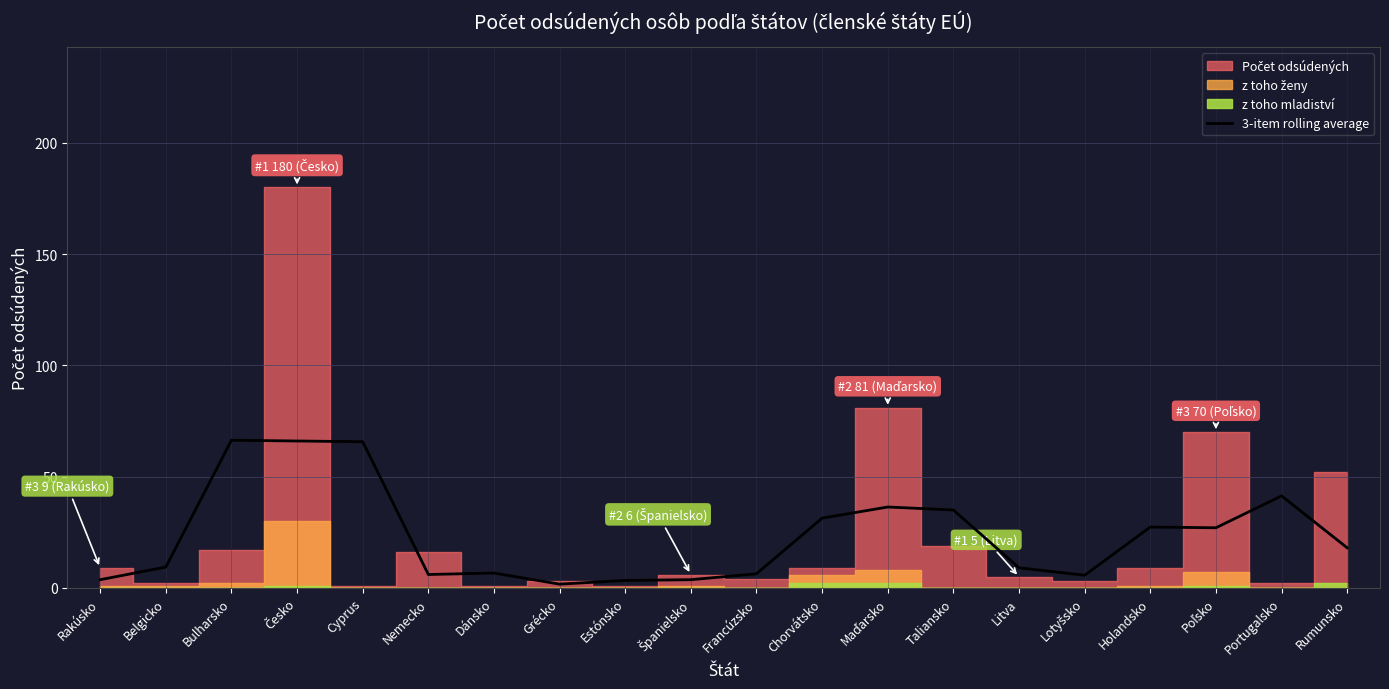

How many lines are shown in the chart?

1